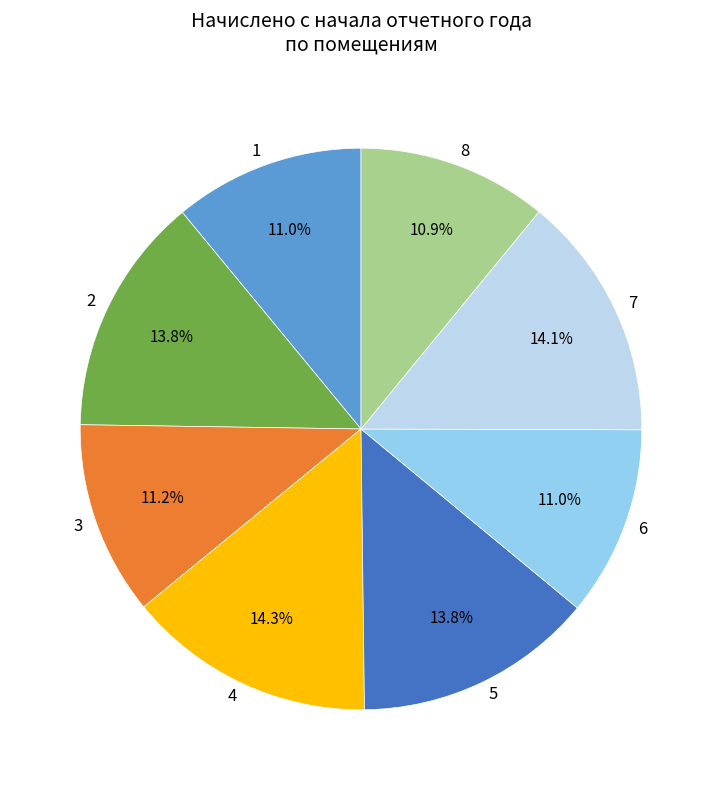

Which has a higher value, 6 or 4?

4